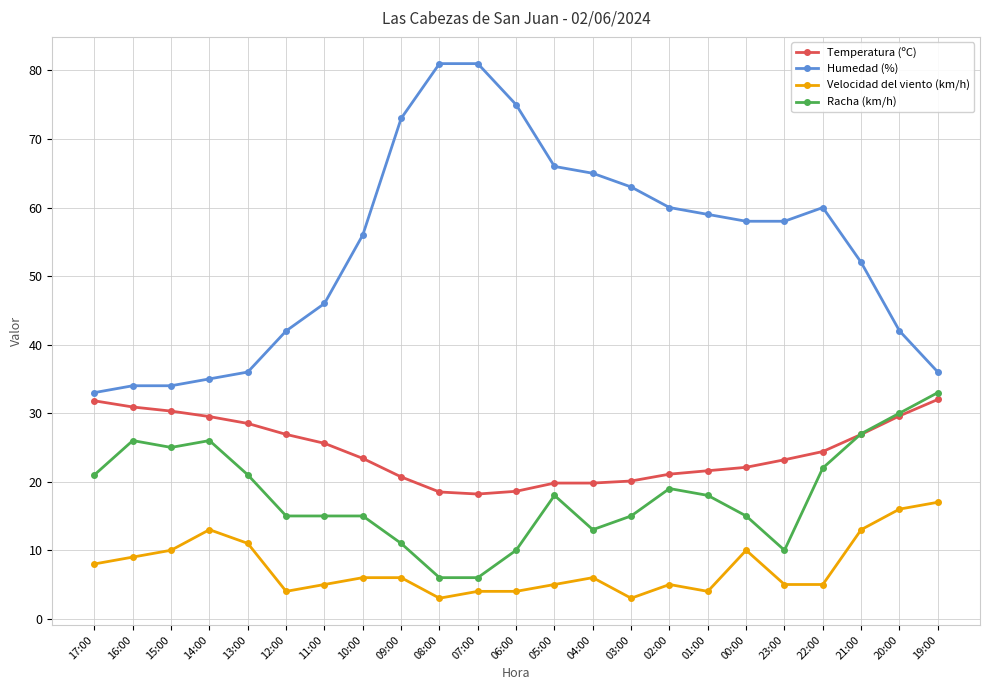

Is this an area chart (filled region under the line)?

No